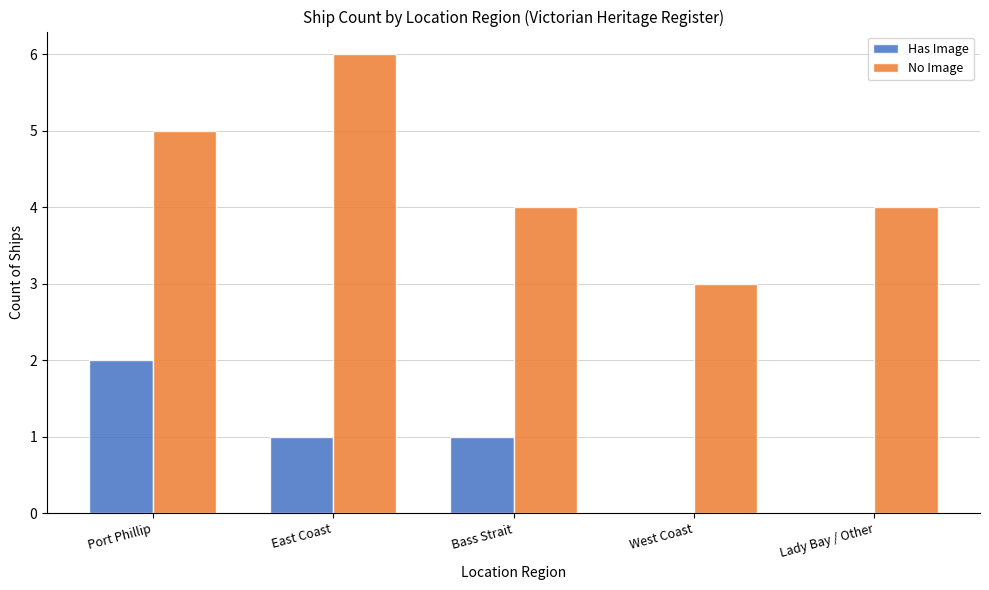

What is the sum of all No Image values?

22